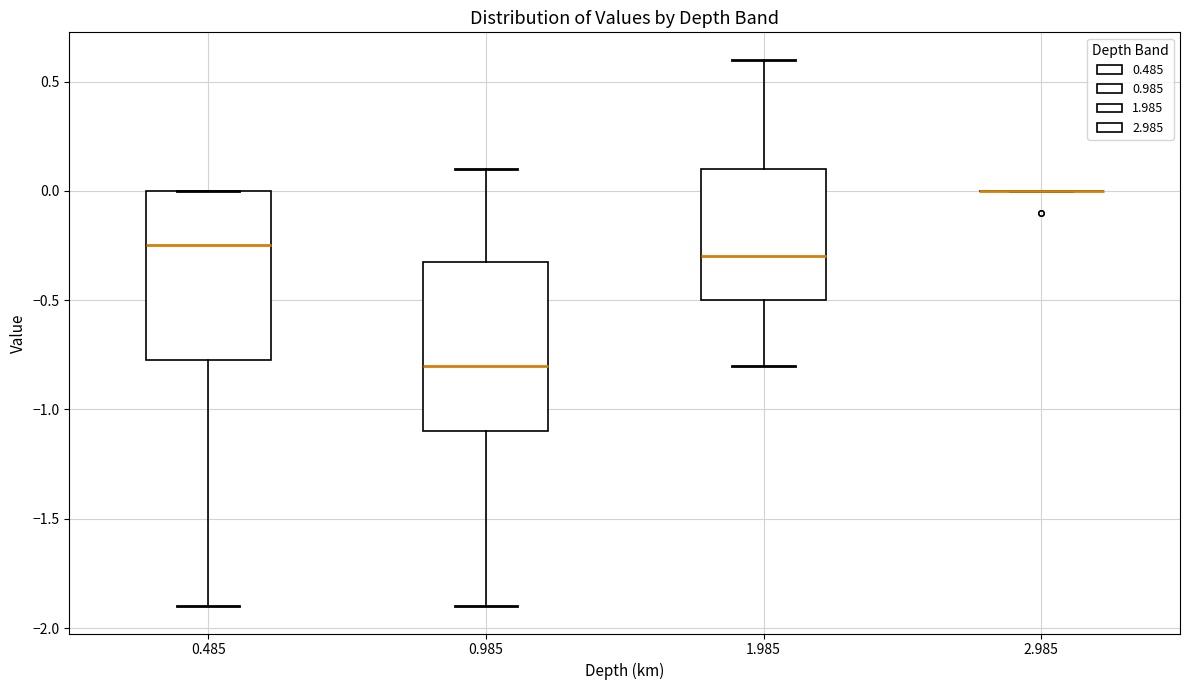

Where does the lower whisker of the box at x = 0.985 end on the y-axis? The values are not printed on the chart, so give them approximately, as read against the axis.

-1.90